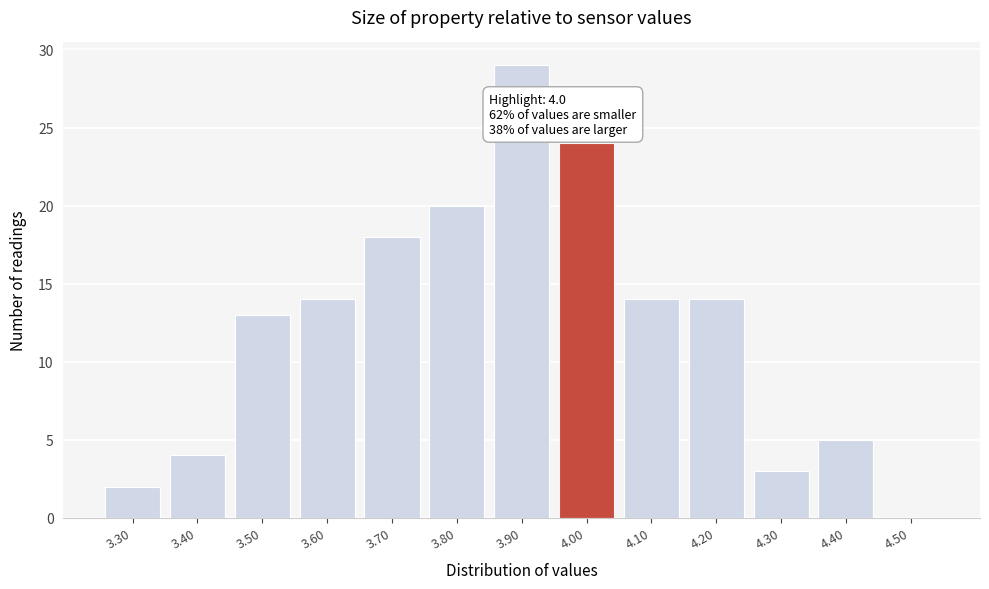

Reading left to right, extract all data points from this chart.

3.30=2	3.40=4	3.50=13	3.60=14	3.70=18	3.80=20	3.90=29	4.00=24	4.10=14	4.20=14	4.30=3	4.40=5	4.50=0